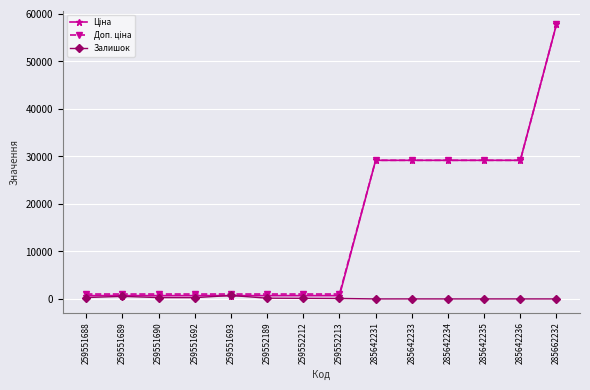

At which category is the sum across all series the highest?

285662232